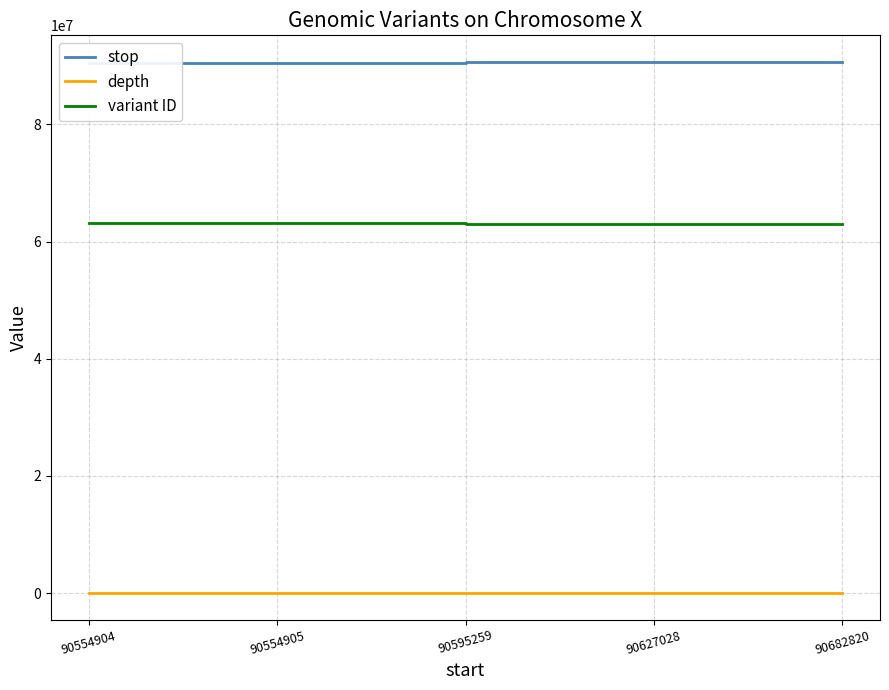

Is the value of variant ID at 90595259 greater than the value of stop at 90554904?

No